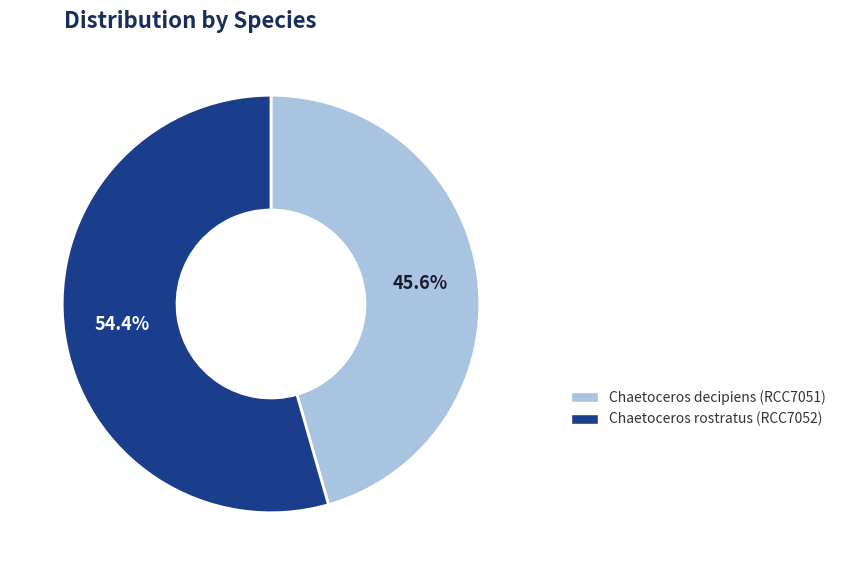

Does any single category account for the majority?

Yes